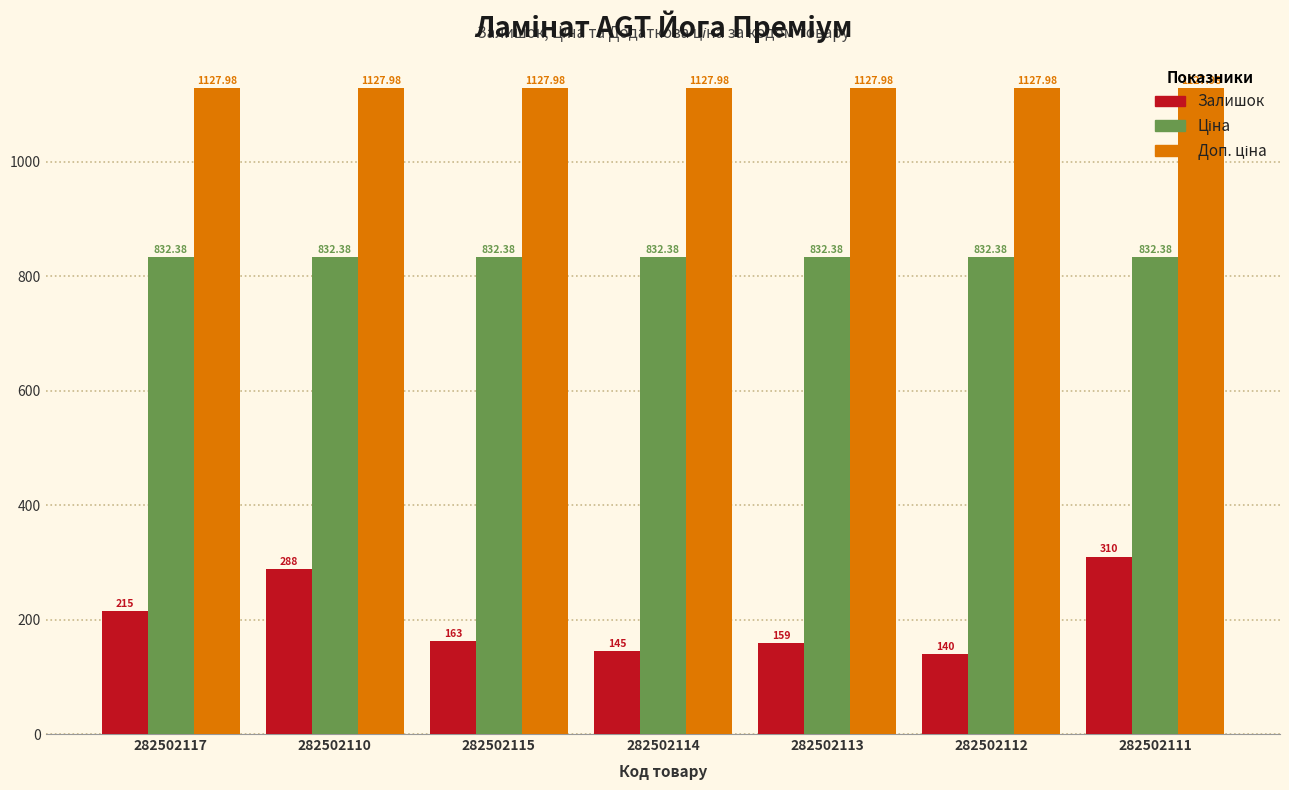

At how many categories does at least one series exceed 1026?

7